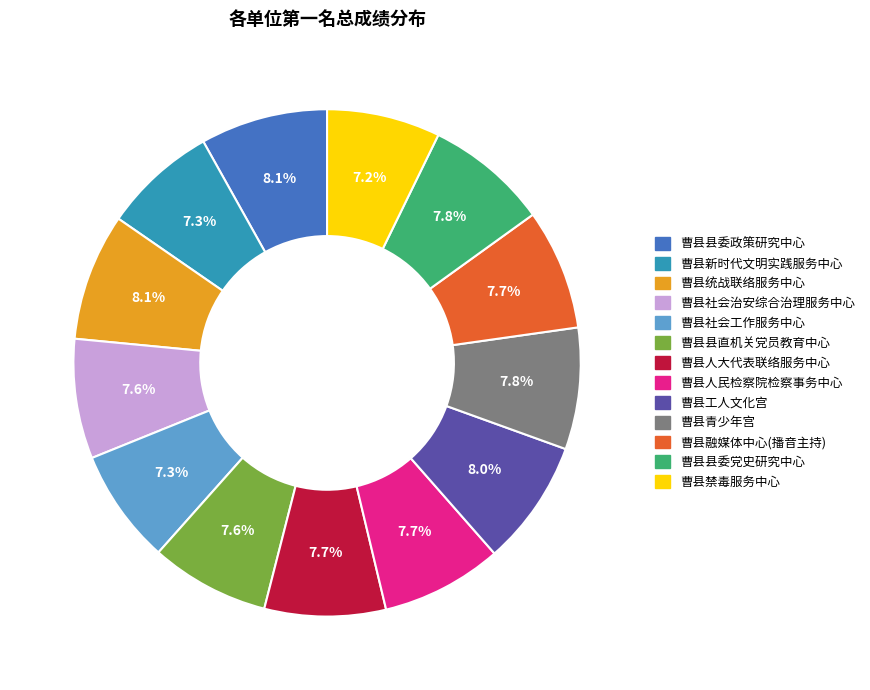

Do 曹县融媒体中心(播音主持) and 曹县青少年宫 together represent more than half of the pie?

No